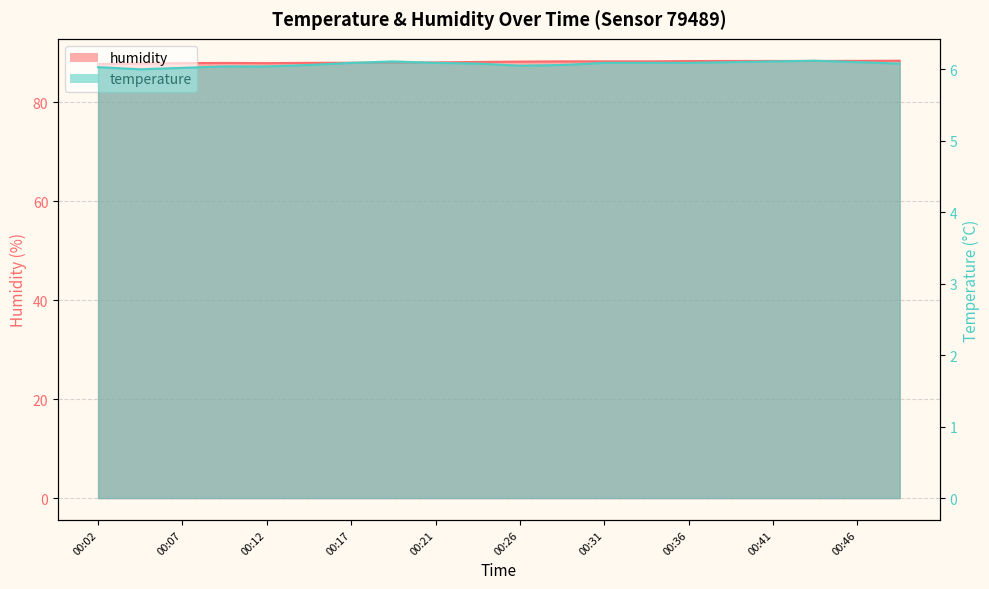

True or false: humidity and temperature intersect in this chart.

False